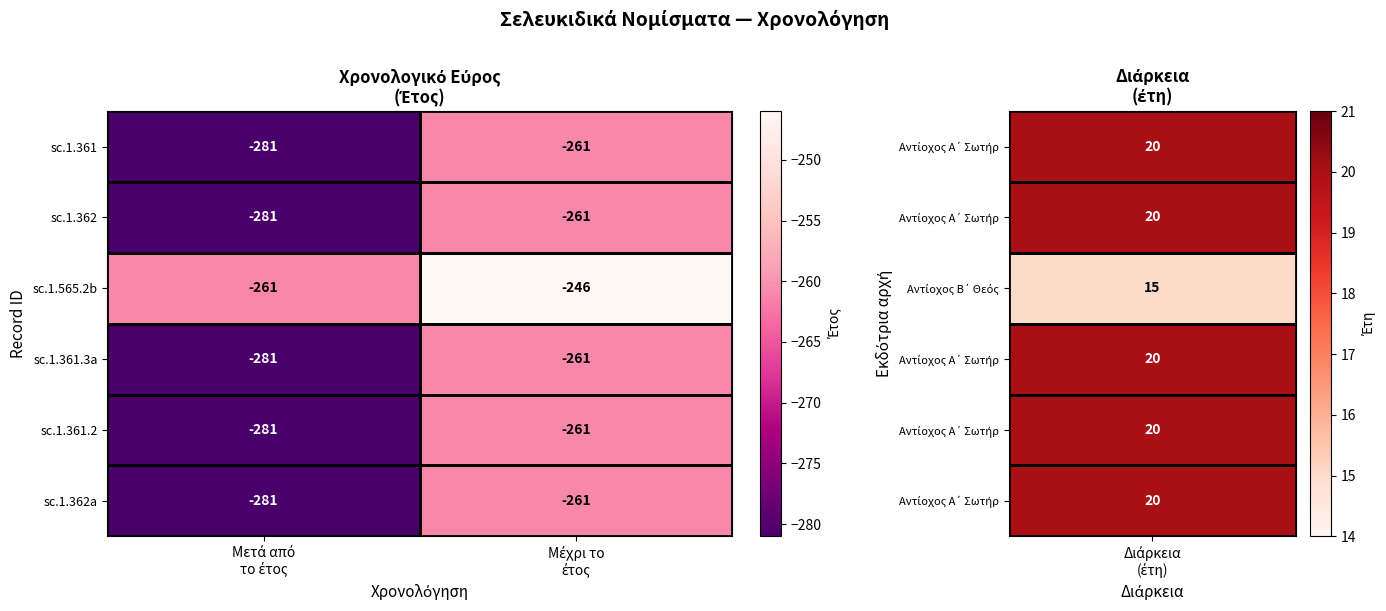

What is the maximum value shown in the chart?

-246